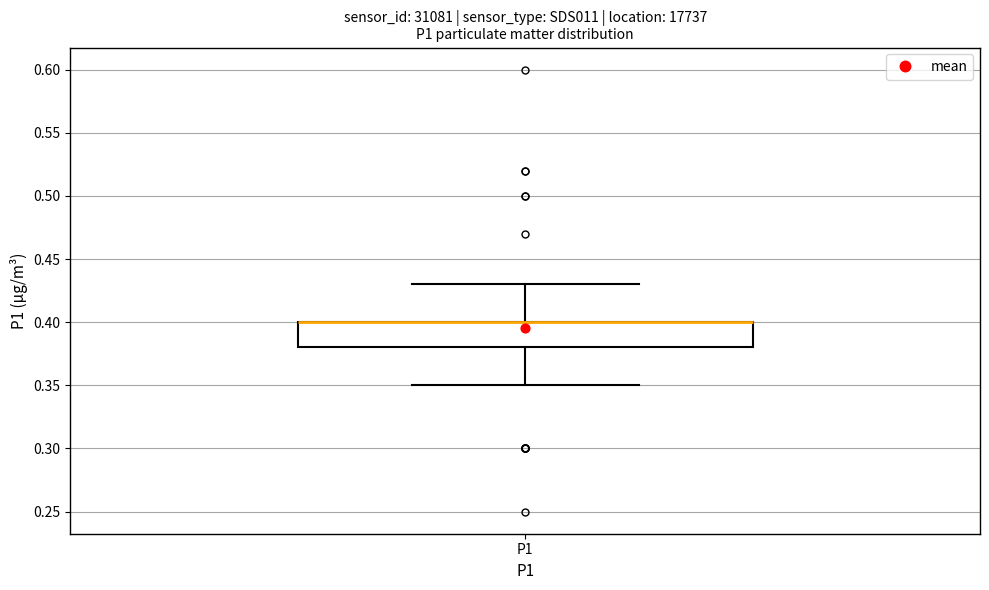

Transcribe this box plot: give where the median line is, the range the box spans, and where the two whiskers end, as read against the y-axis. The values are not printed on the chart, so give them approximately, as read against the axis.

median 0.40 (drawn on the box's upper edge), box 0.38 to 0.40, whiskers 0.35 to 0.43